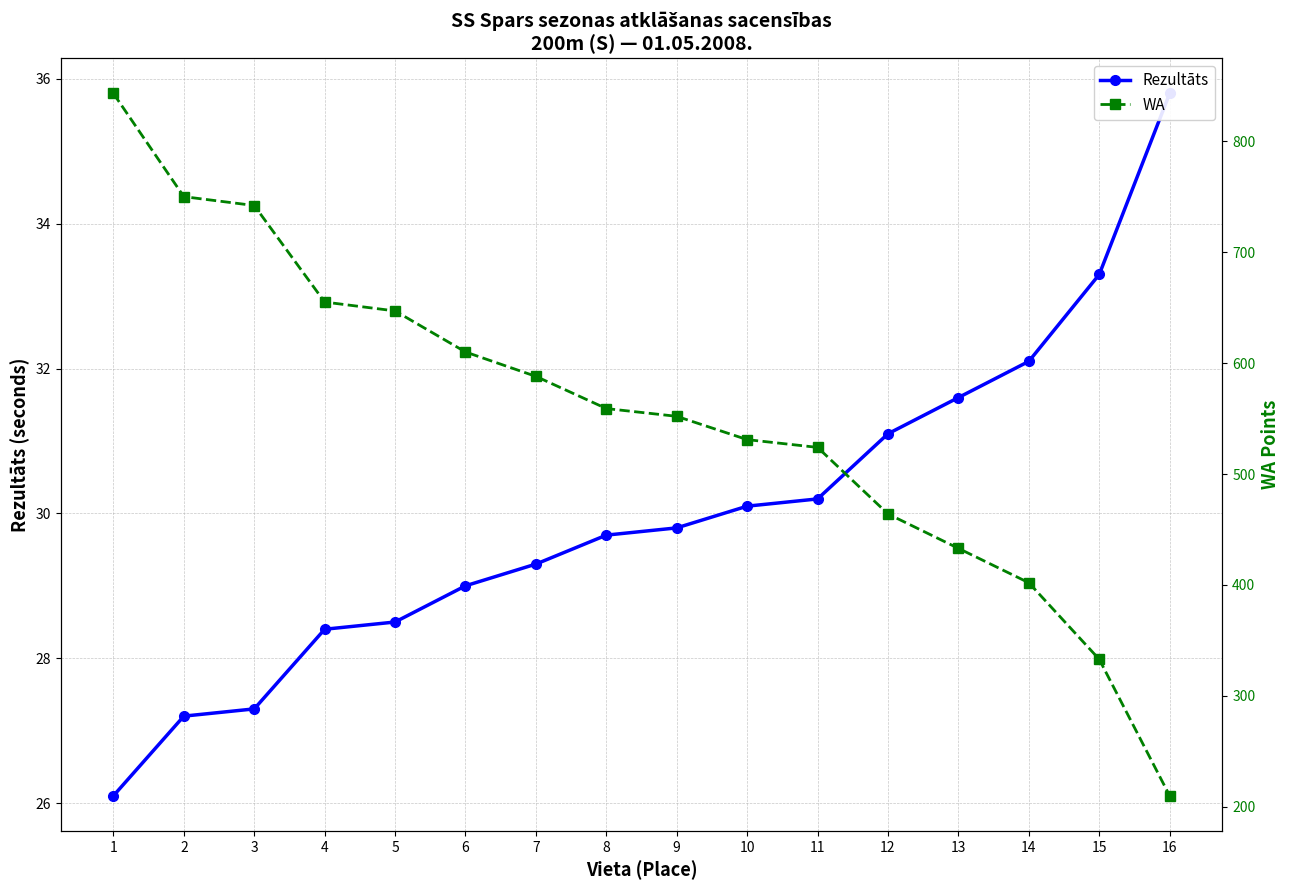

List the series in order of their overall mean, highest first.

WA, Rezultāts